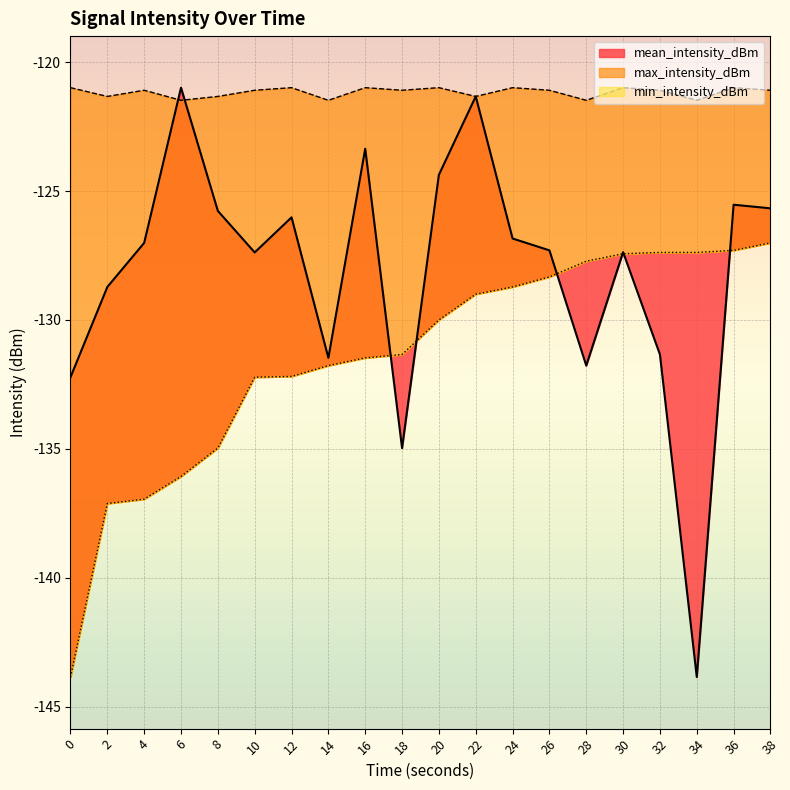

Where is the first local minimum for mean_intensity_dBm?

10